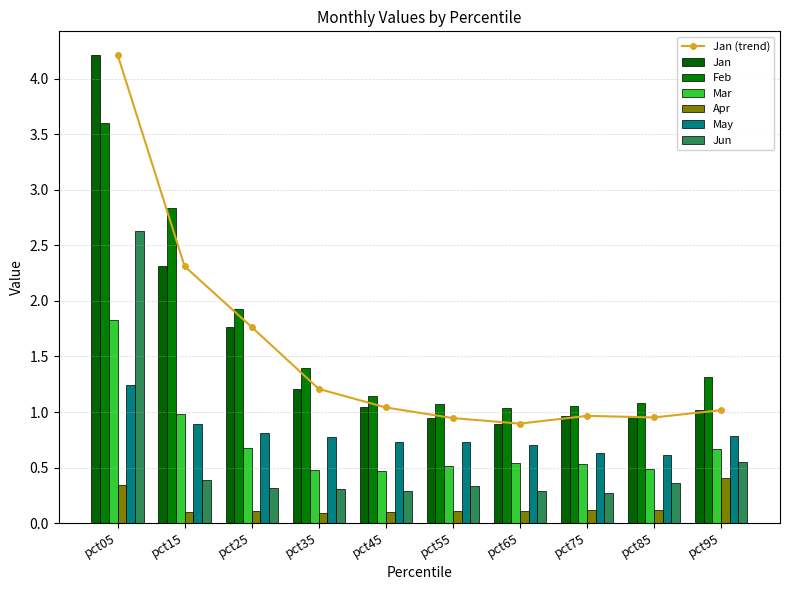

True or false: Feb has a value of 1.1 at pct55.

True